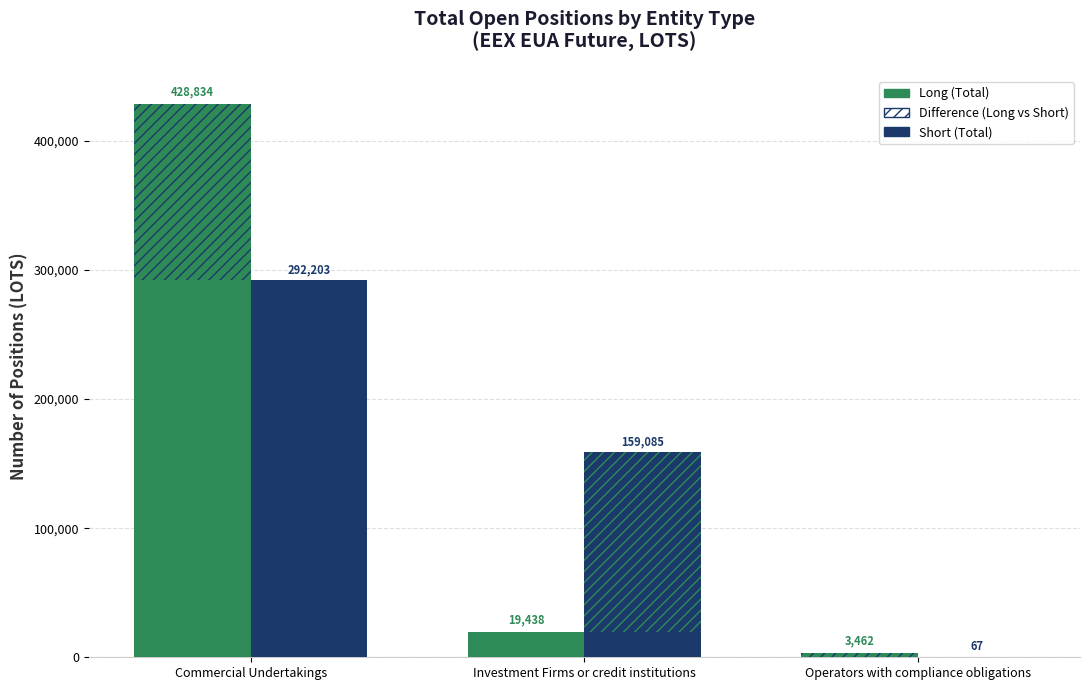

Reading right to left, extract all data points from this chart.

Long (Total): Operators with compliance obligations=3462.0	Investment Firms or credit institutions=19437.9	Commercial Undertakings=428834.0
Short (Total): Operators with compliance obligations=67.0	Investment Firms or credit institutions=159085.0	Commercial Undertakings=292202.9